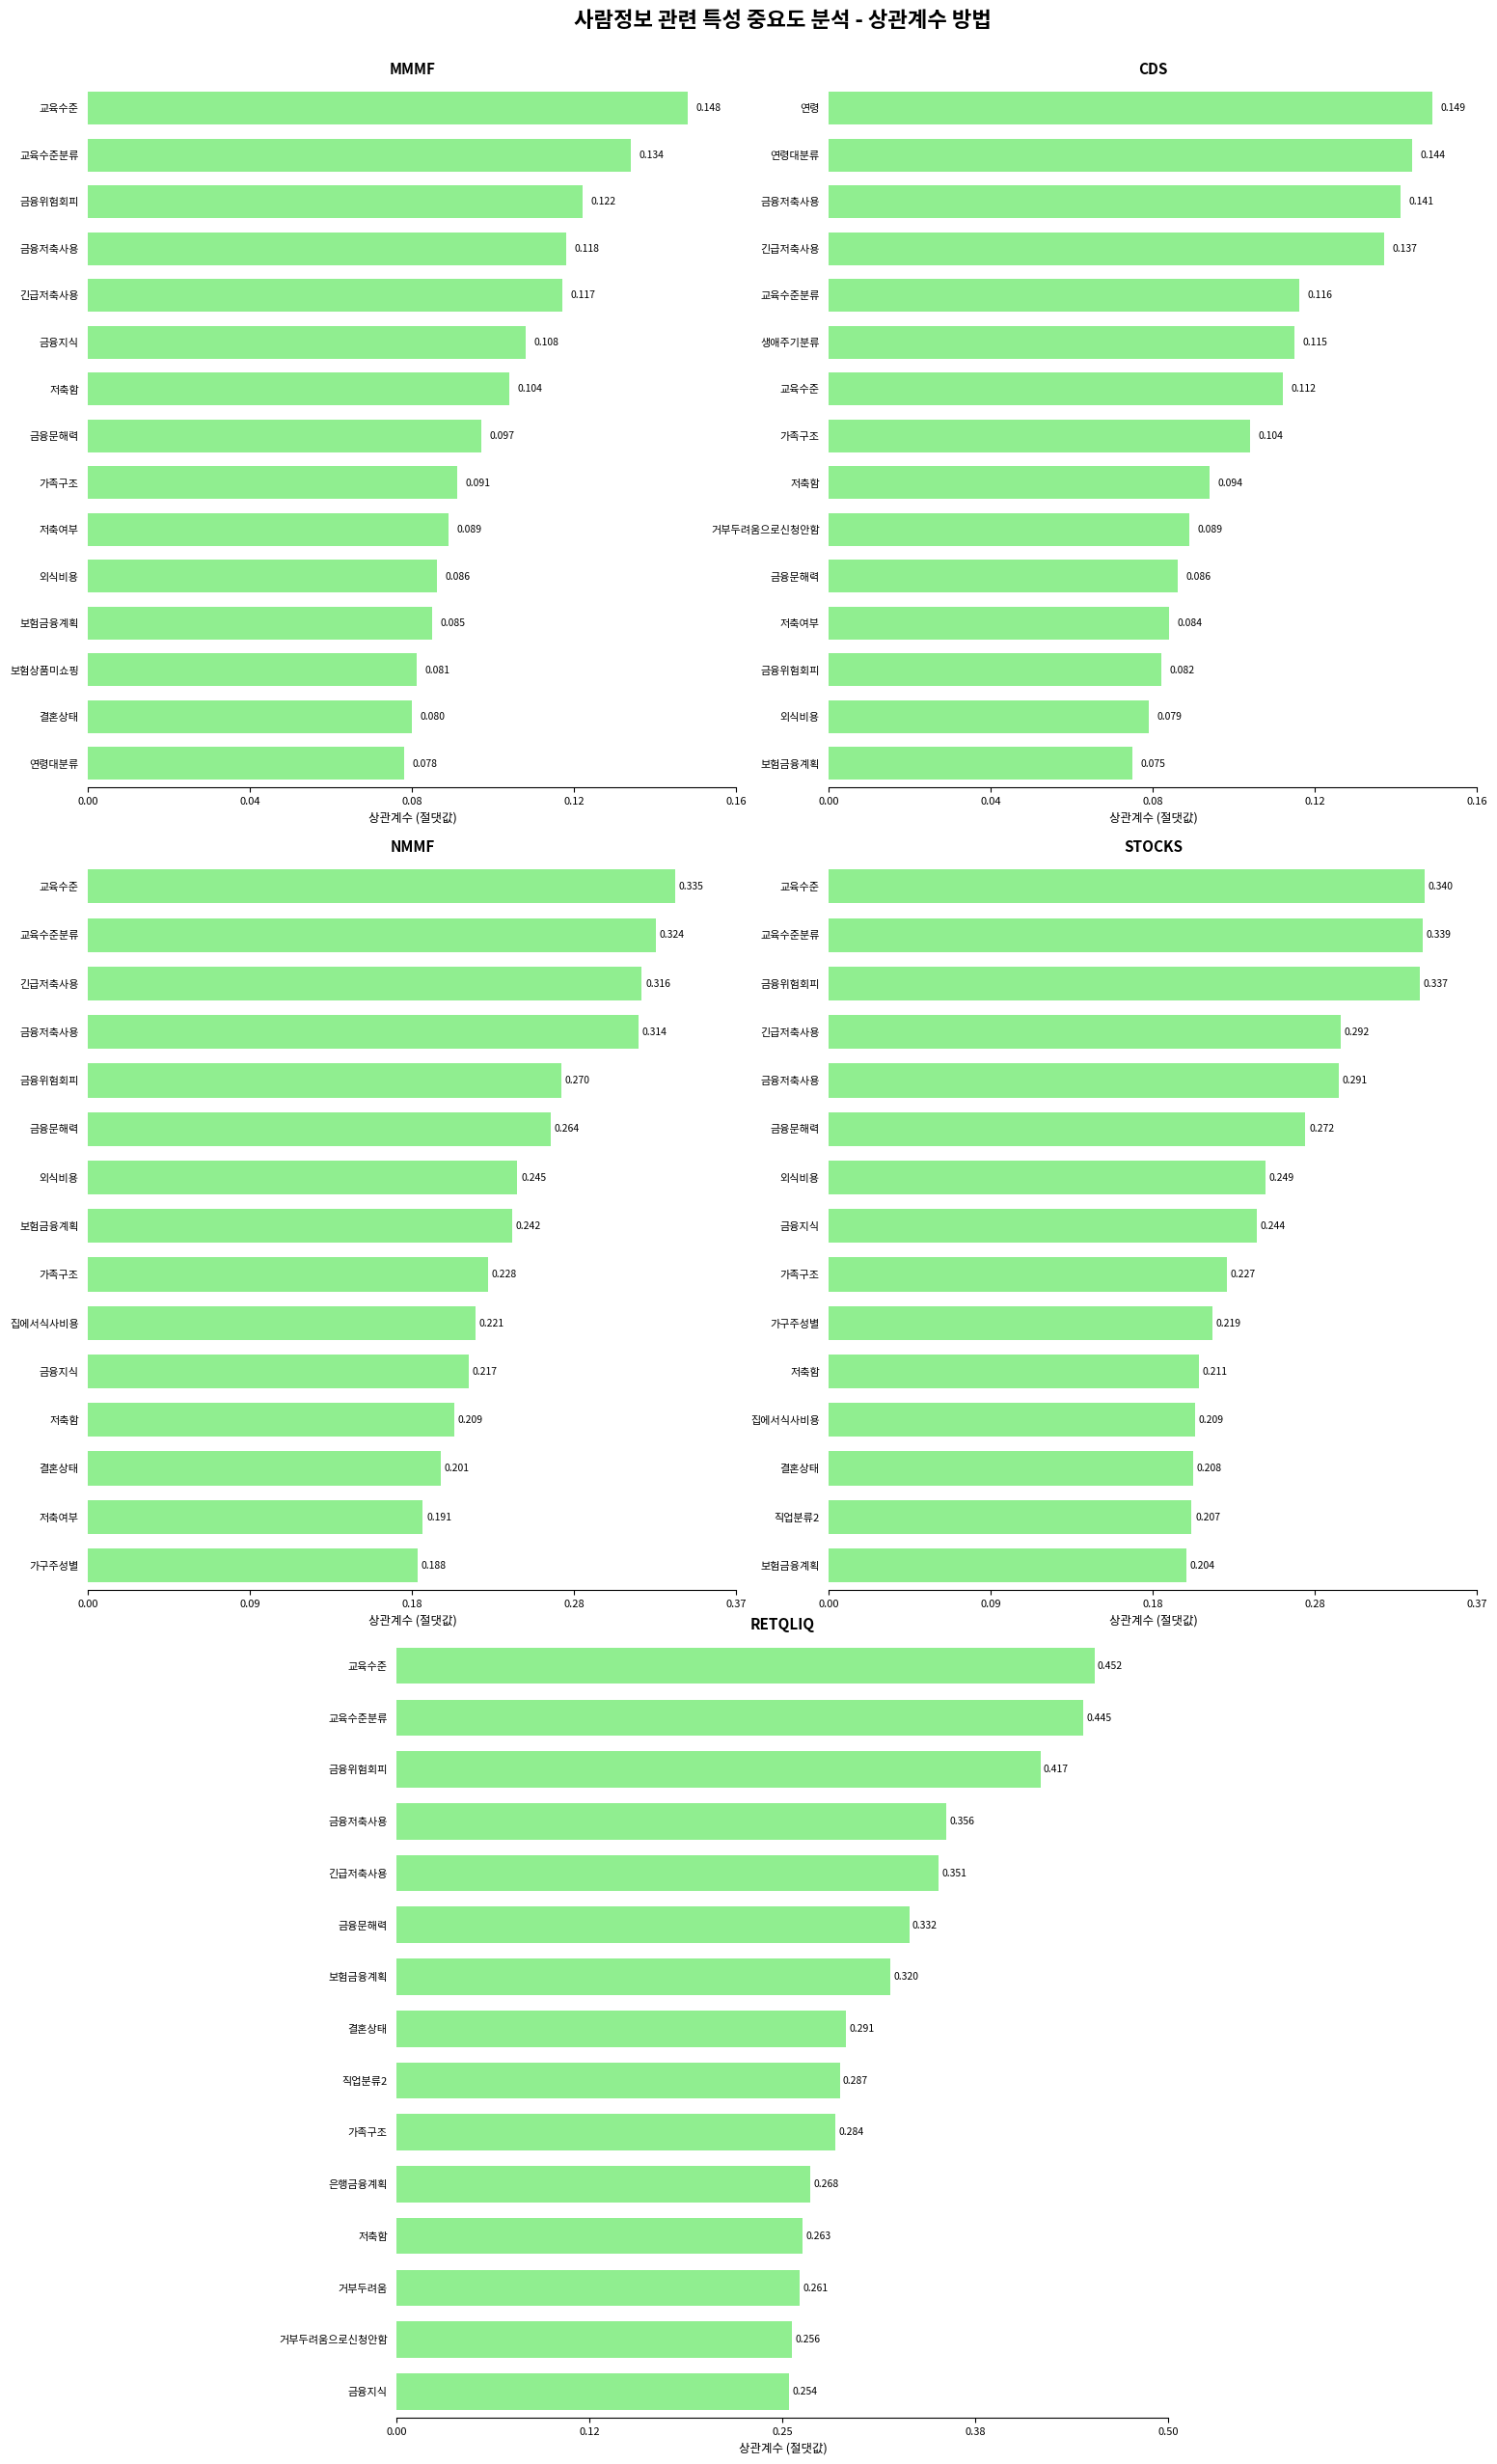

The value of MMMF at 교육수준분류 is 0.1. True or false?

True